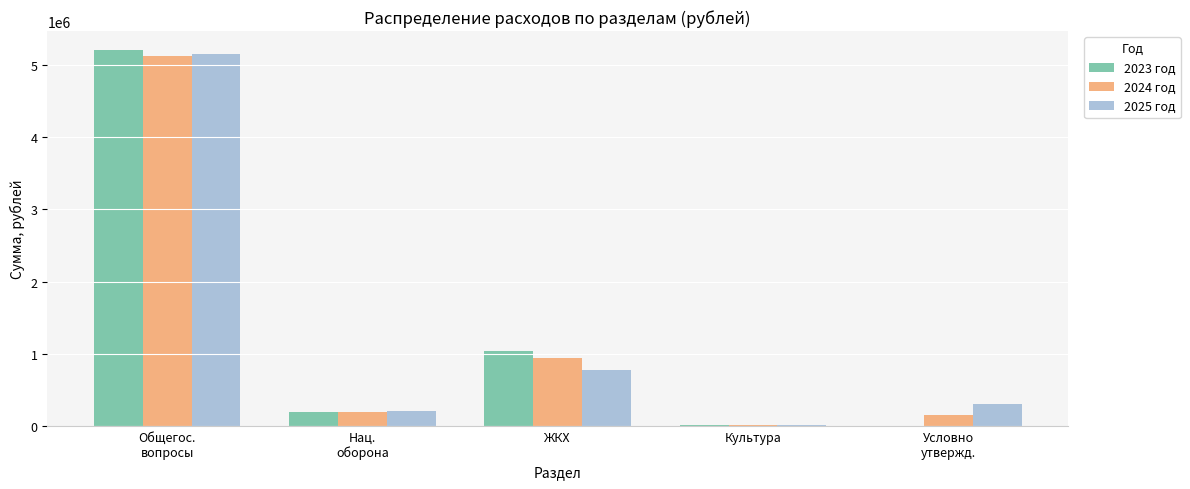

Are the bars grouped side by side (vs. stacked)?

Yes